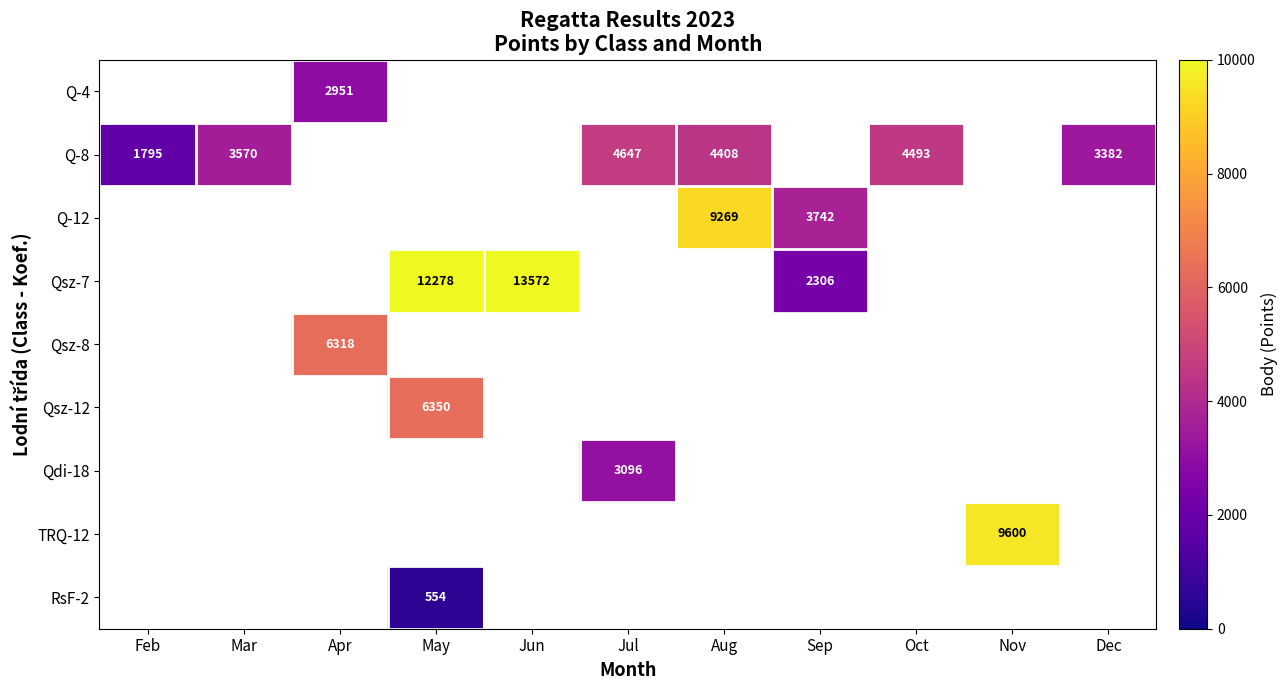

True or false: Qdi-18 has a value of 3096 at Jul.

True